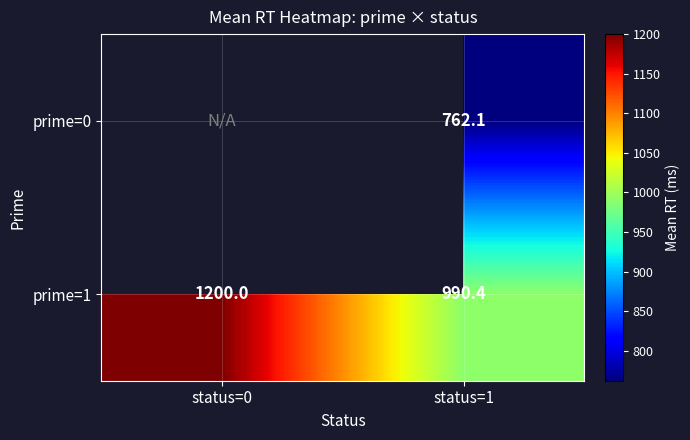

What is the average value of the prime=1 series?

1095.2